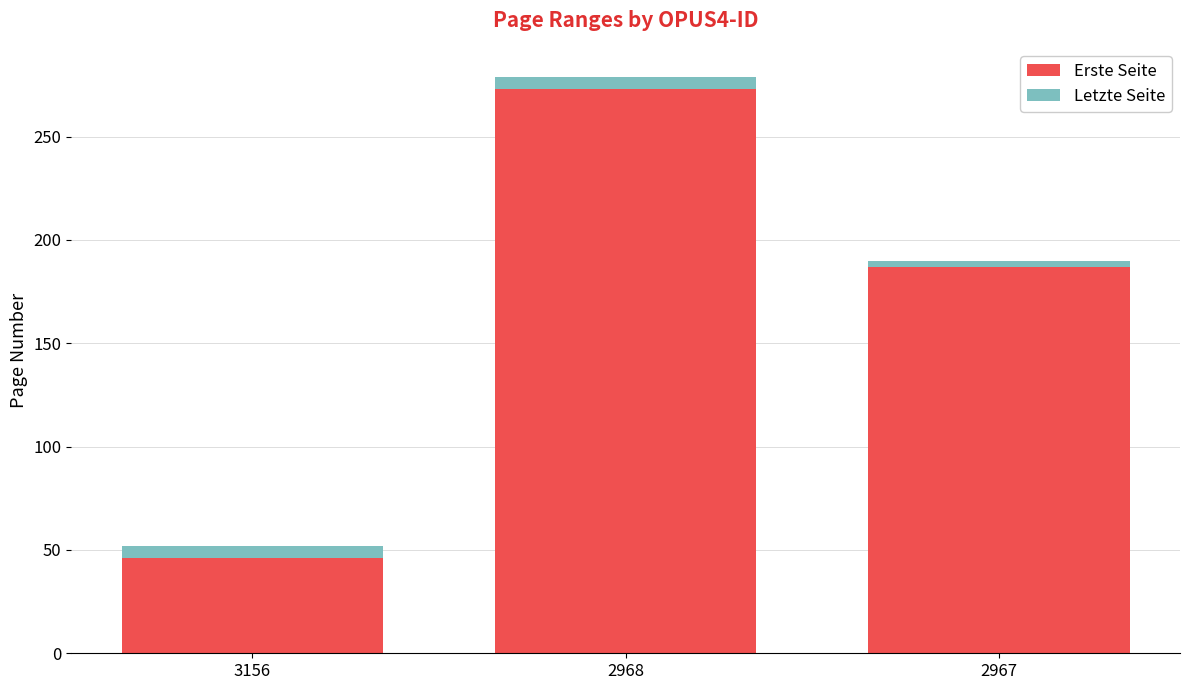

Are the bars horizontal?

No